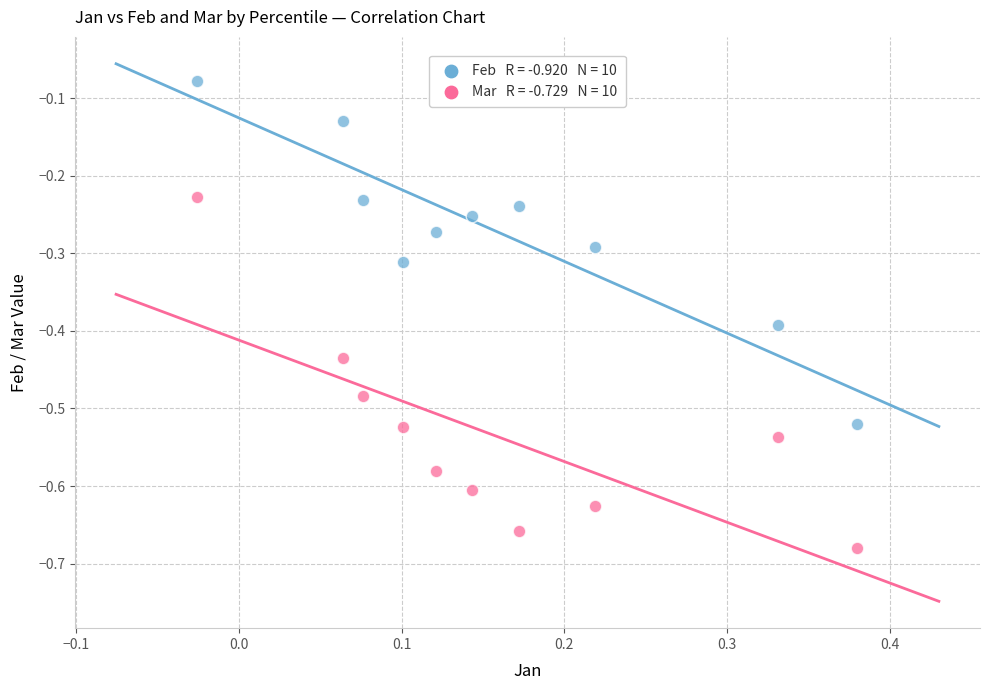

Across all data points, what is the range of Y values (max minus min)?

0.6